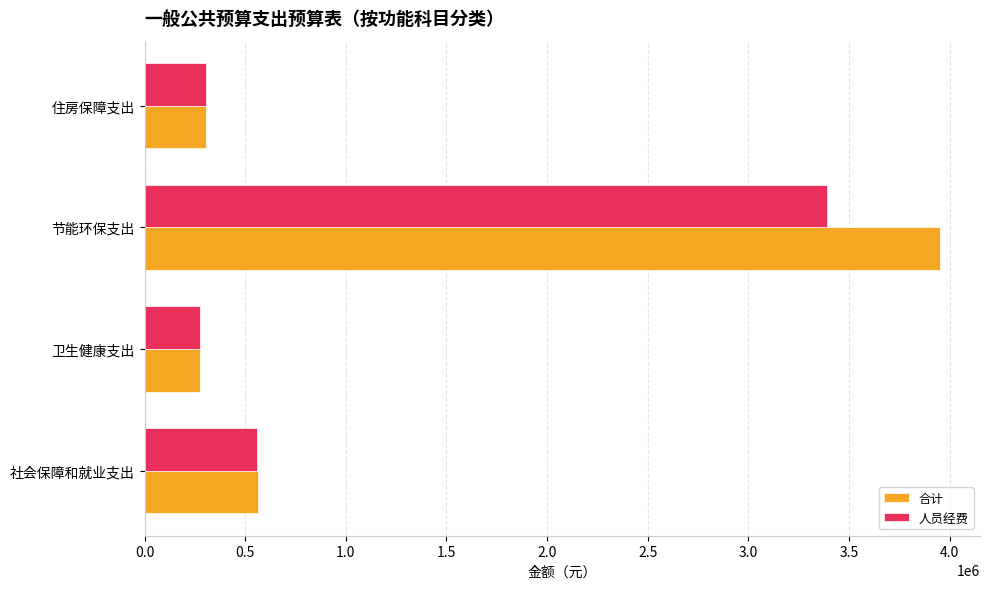

What is the maximum value for 人员经费?

3390149.4